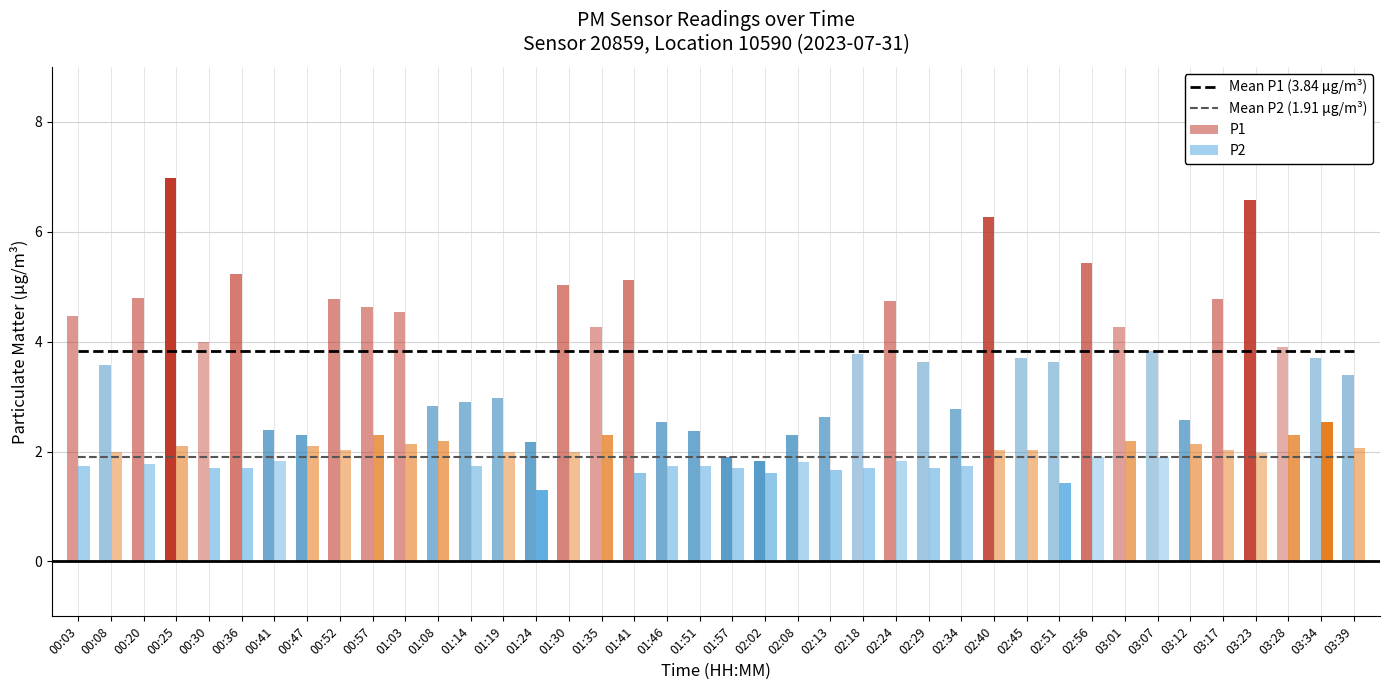

Is it true that P1 equals 6.6 at 03:23?

True